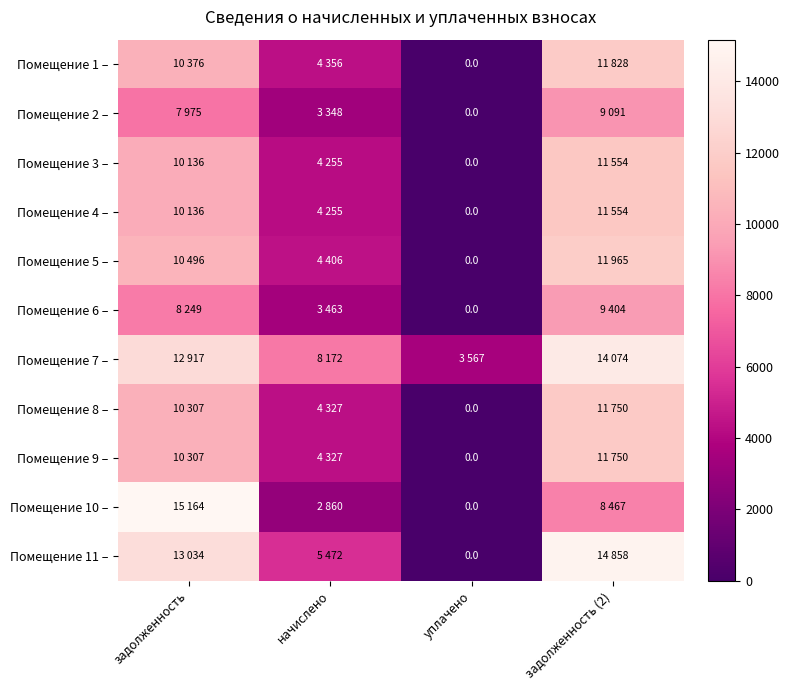

Count the number of categories in the chart.

4